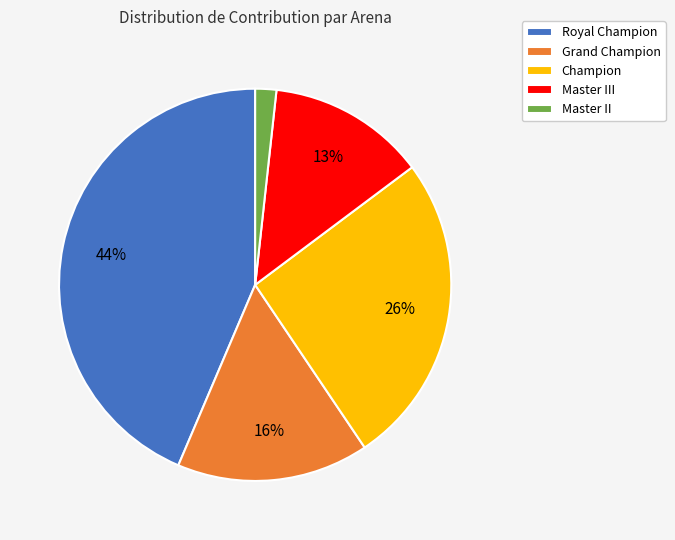

What is the ratio of the value at Champion to the value at Grand Champion?

1.6